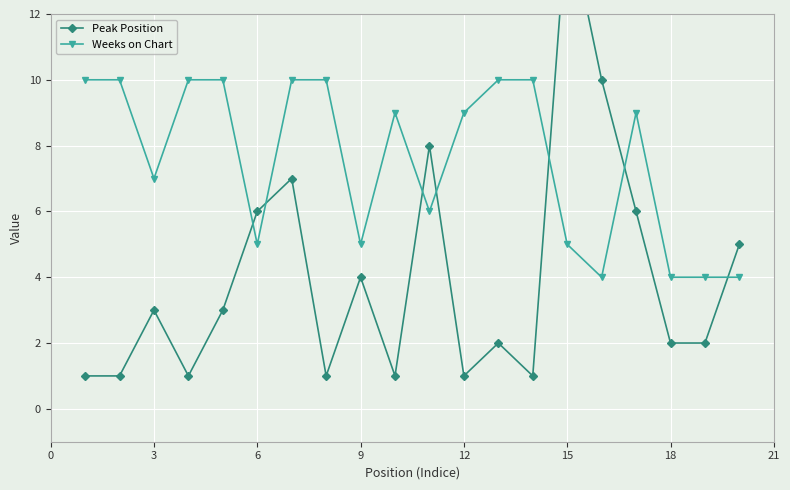

The Weeks on Chart series shows 4 at 12. True or false?

False